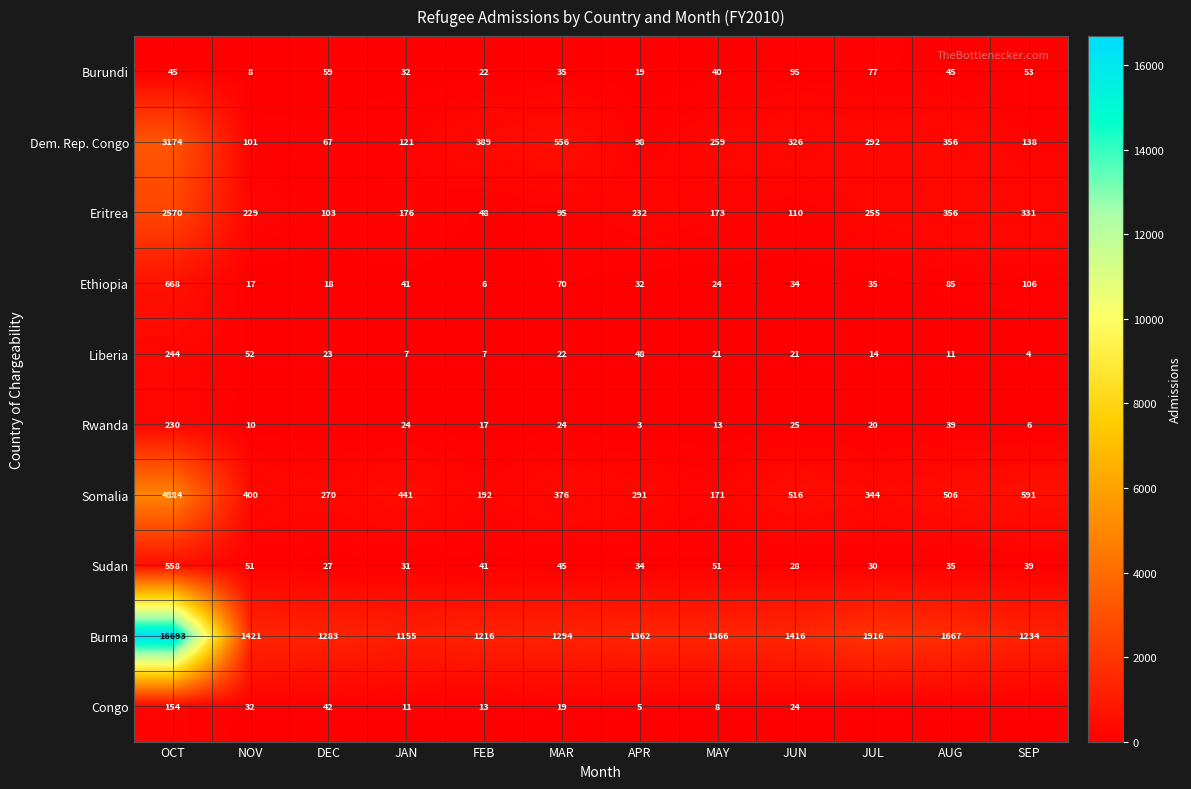

The value of Dem. Rep. Congo at FEB is 389. True or false?

True